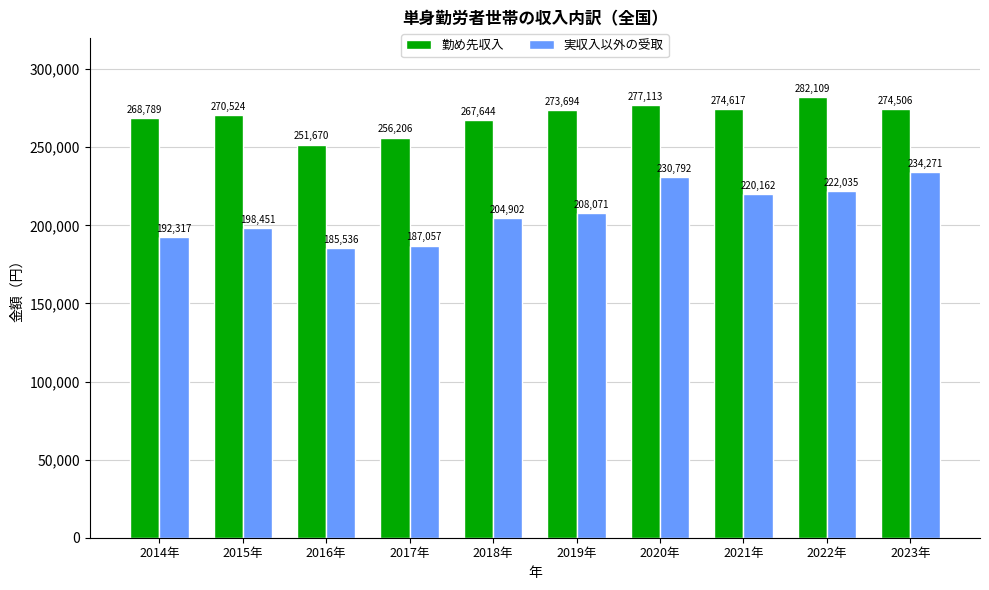

Which series has the largest range (max minus min)?

実収入以外の受取